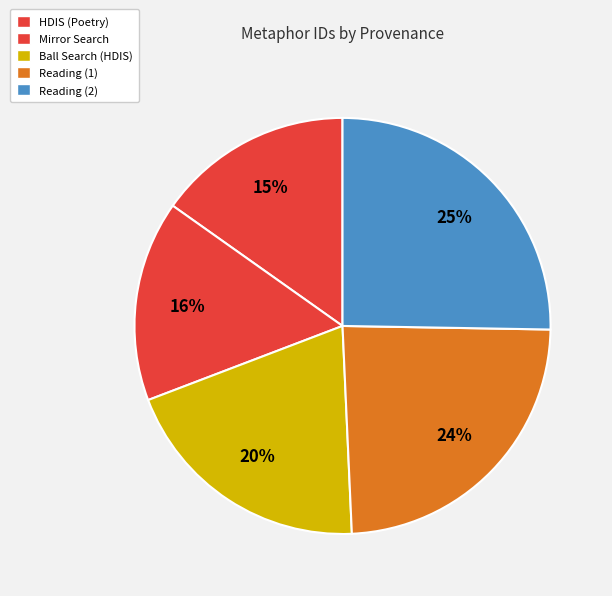

Count the number of slices in the pie.

5